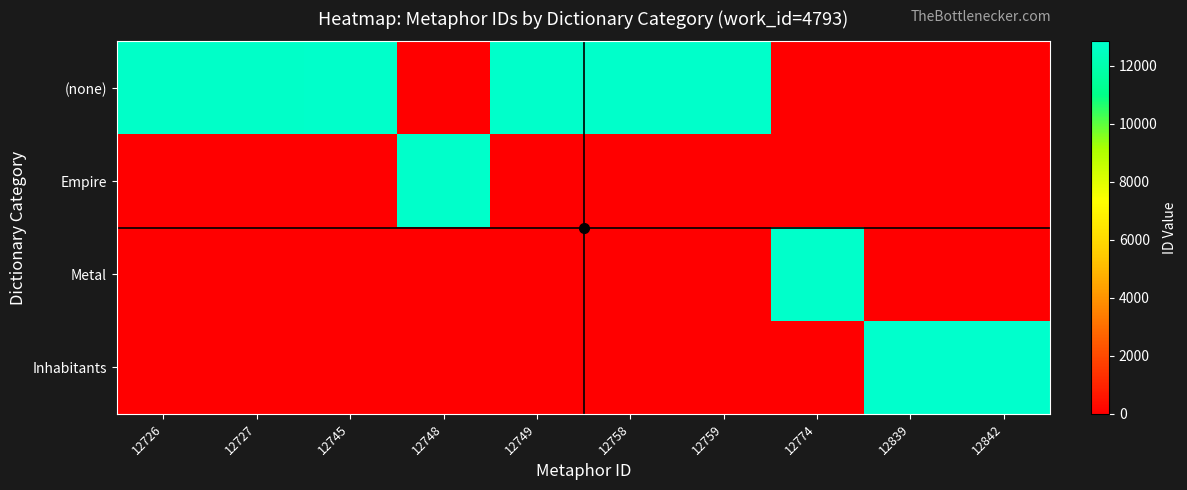

What is the difference between the highest and lowest values at 12842?

12842